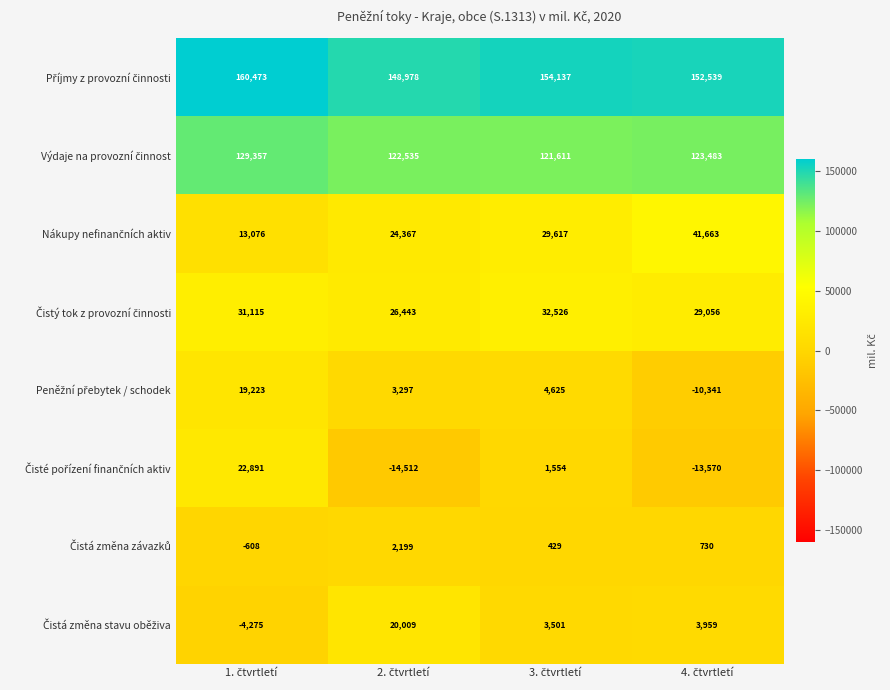

What is the greatest value displayed?

160473